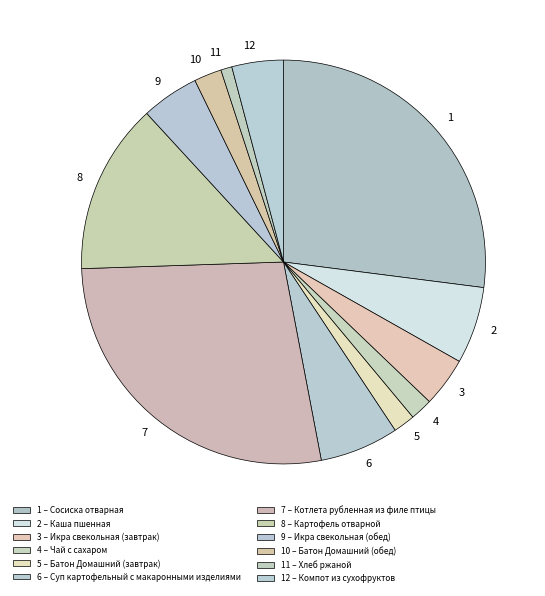

True or false: 9 accounts for 5% of the total.

True